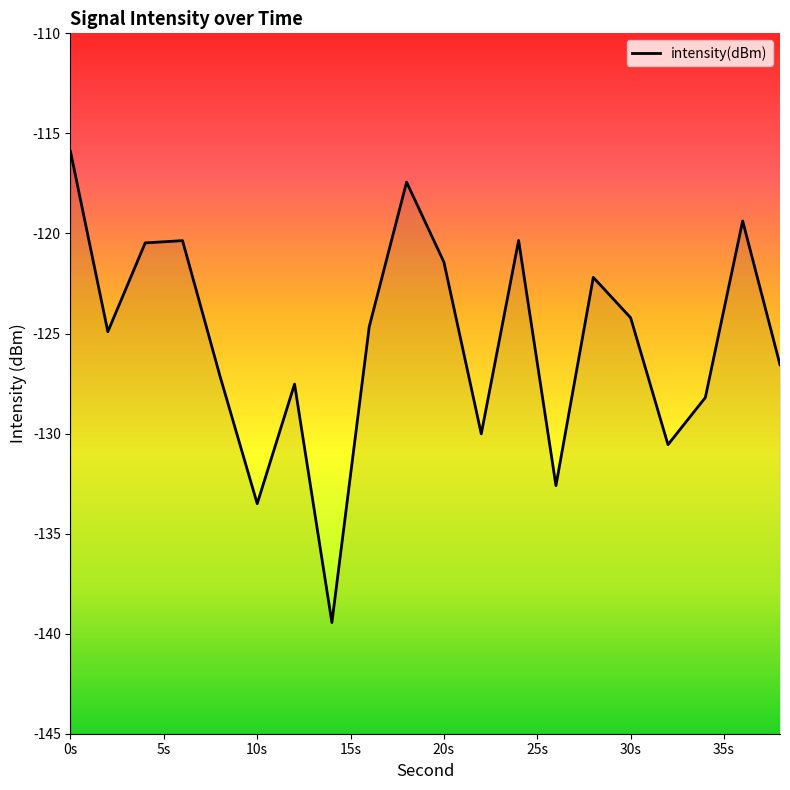

What is the average value?

-125.3